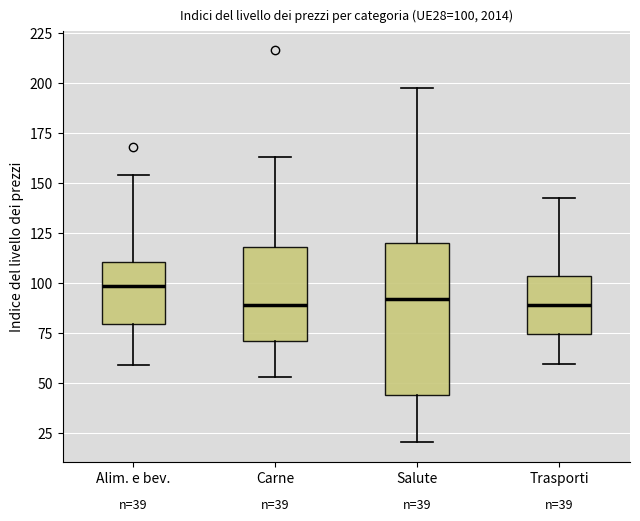

Comparing the boxes themselves (not the whiskers), which one is the tallest?

Salute